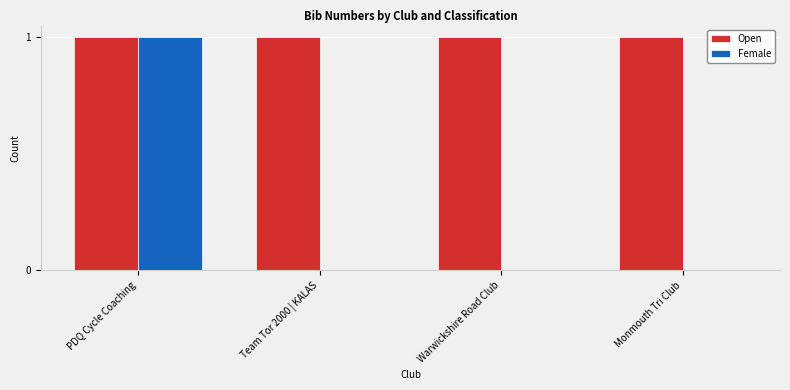

Which series has the largest total across all categories?

Open